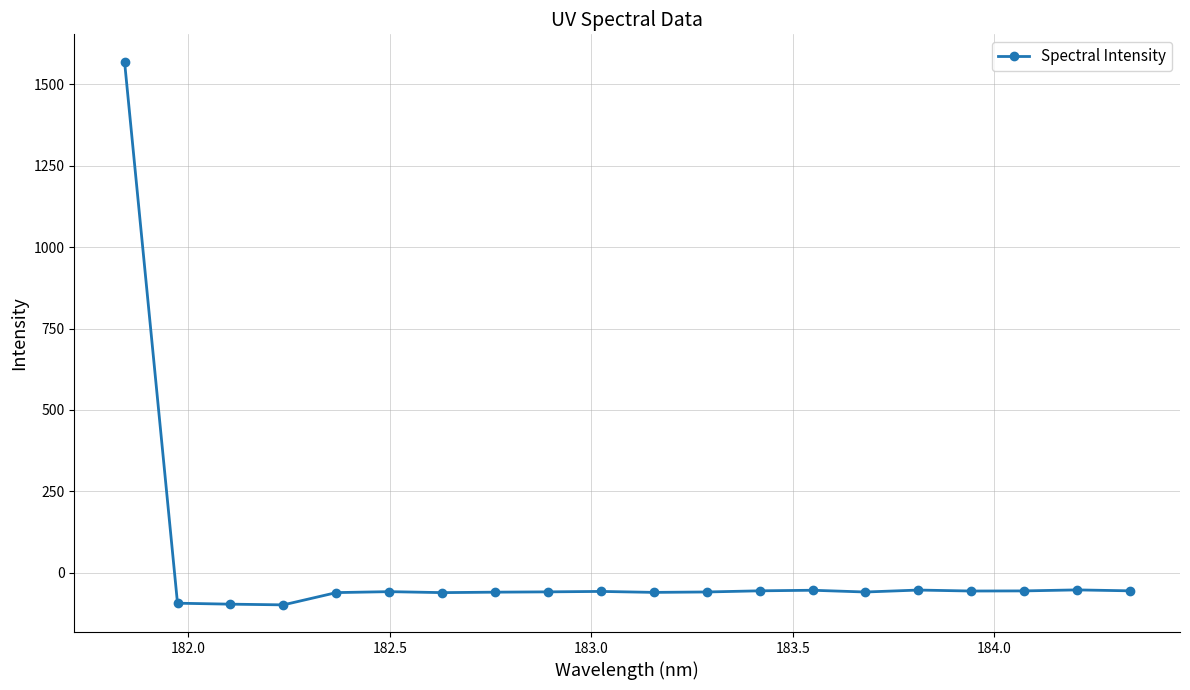

What is the average value?

18.2